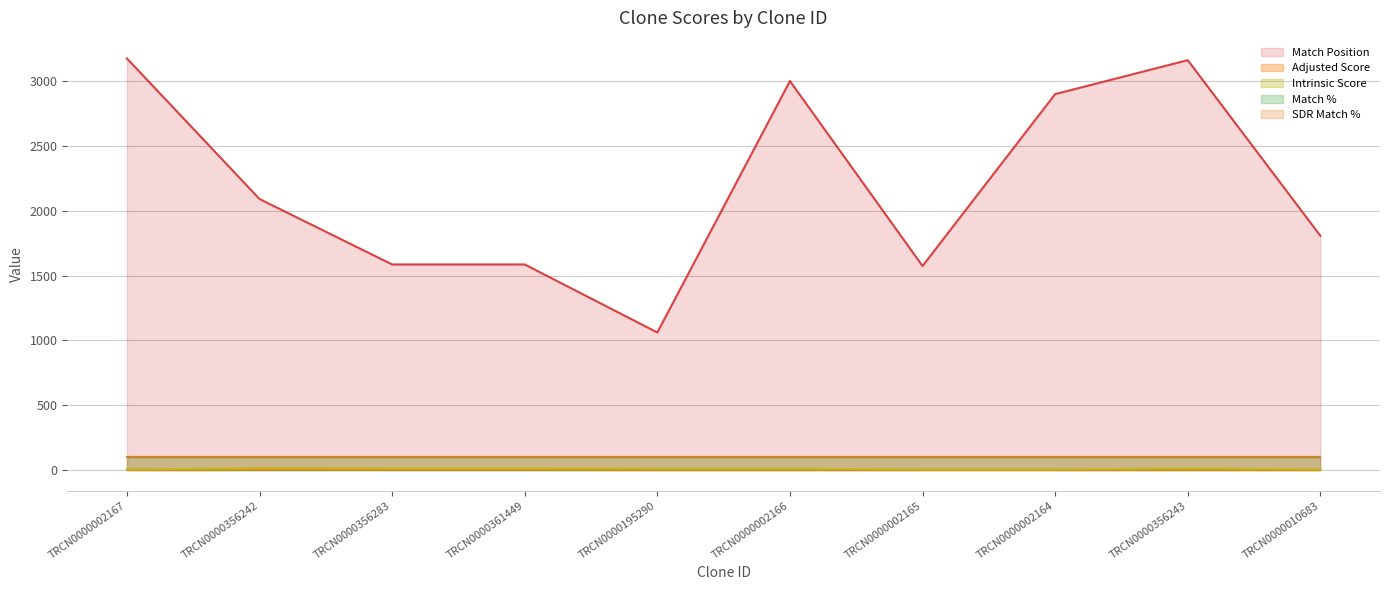

Which series has the largest range (max minus min)?

Match Position